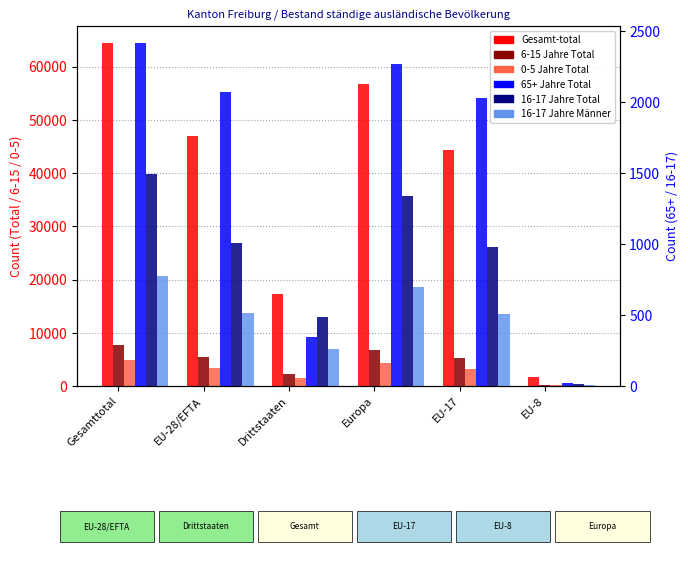

Between Drittstaaten and Europa, which series saw the biggest shift?

Gesamt-total